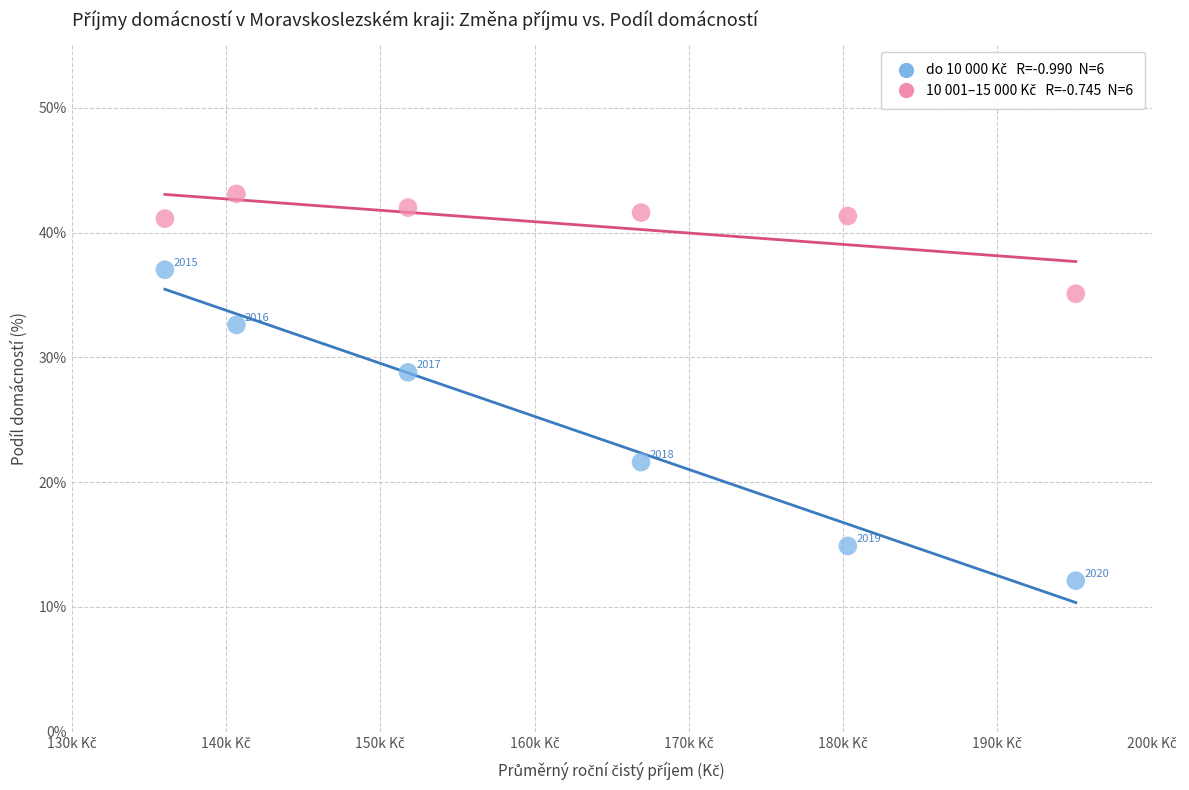

Across all data points, what is the average Y value?

32.6